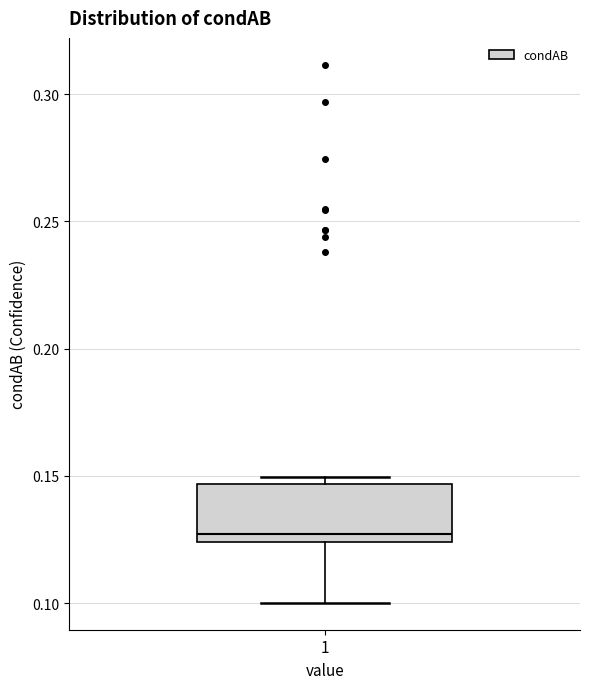

Transcribe this box plot: give where the median line is, the range the box spans, and where the two whiskers end, as read against the y-axis. The values are not printed on the chart, so give them approximately, as read against the axis.

median 0.125 (just above the box's lower edge), box 0.125 to 0.145, whiskers 0.100 to 0.150